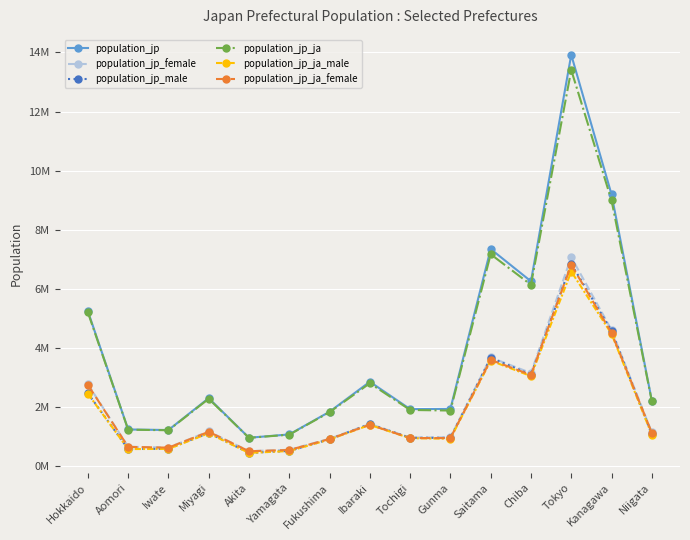

Is it true that population_jp_ja_female equals 631000 at Iwate?

True